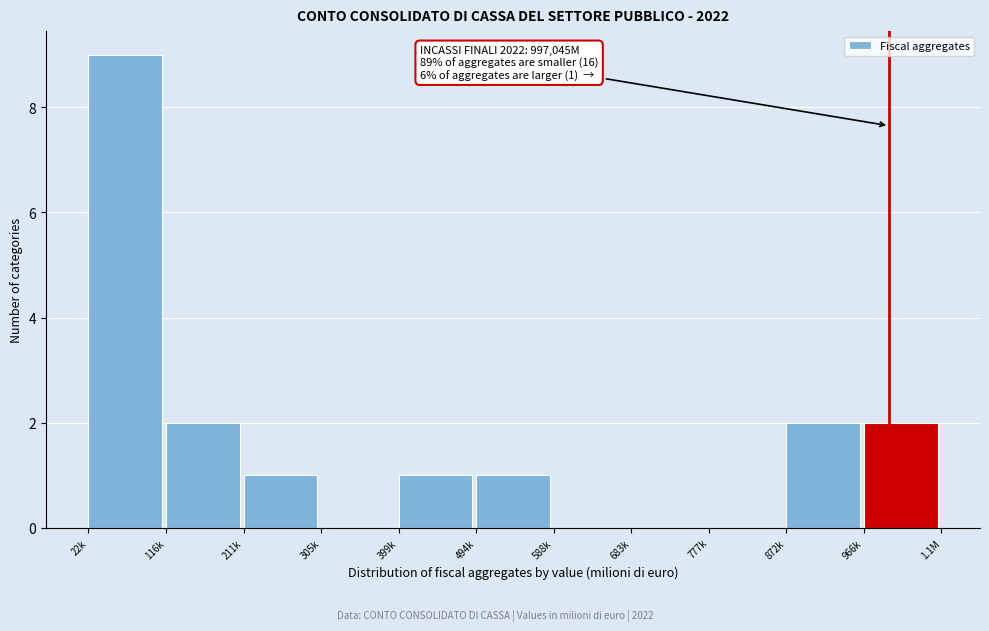

Reading left to right, extract all data points from this chart.

22k=9	116k=2	211k=1	305k=0	399k=1	494k=1	588k=0	683k=0	777k=0	872k=2	966k=2